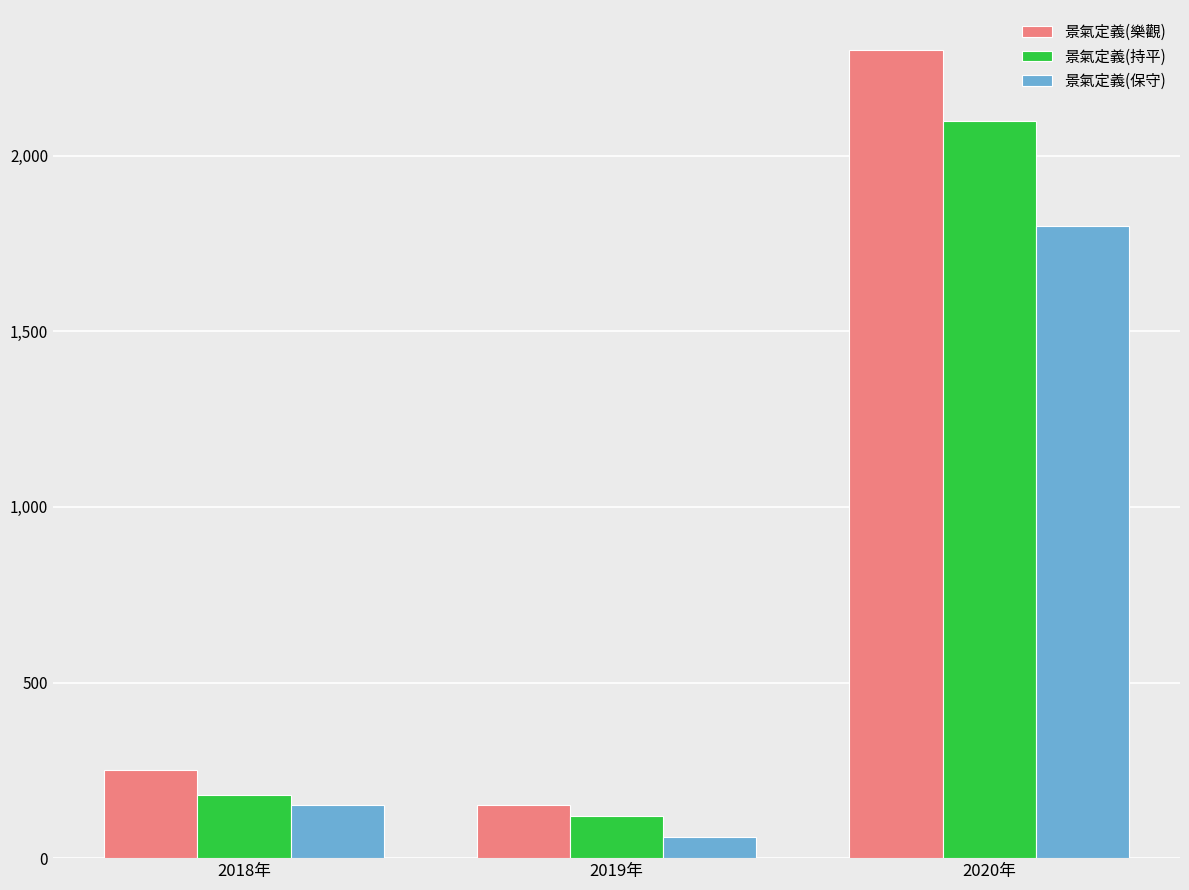

What position from the left is 2019年?

2